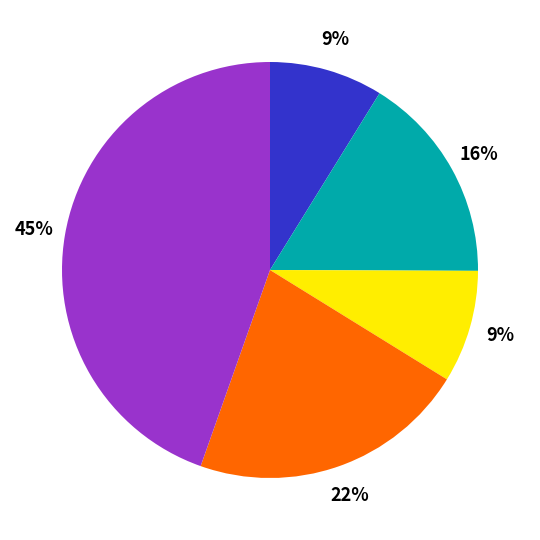

Does any single category account for the majority?

No